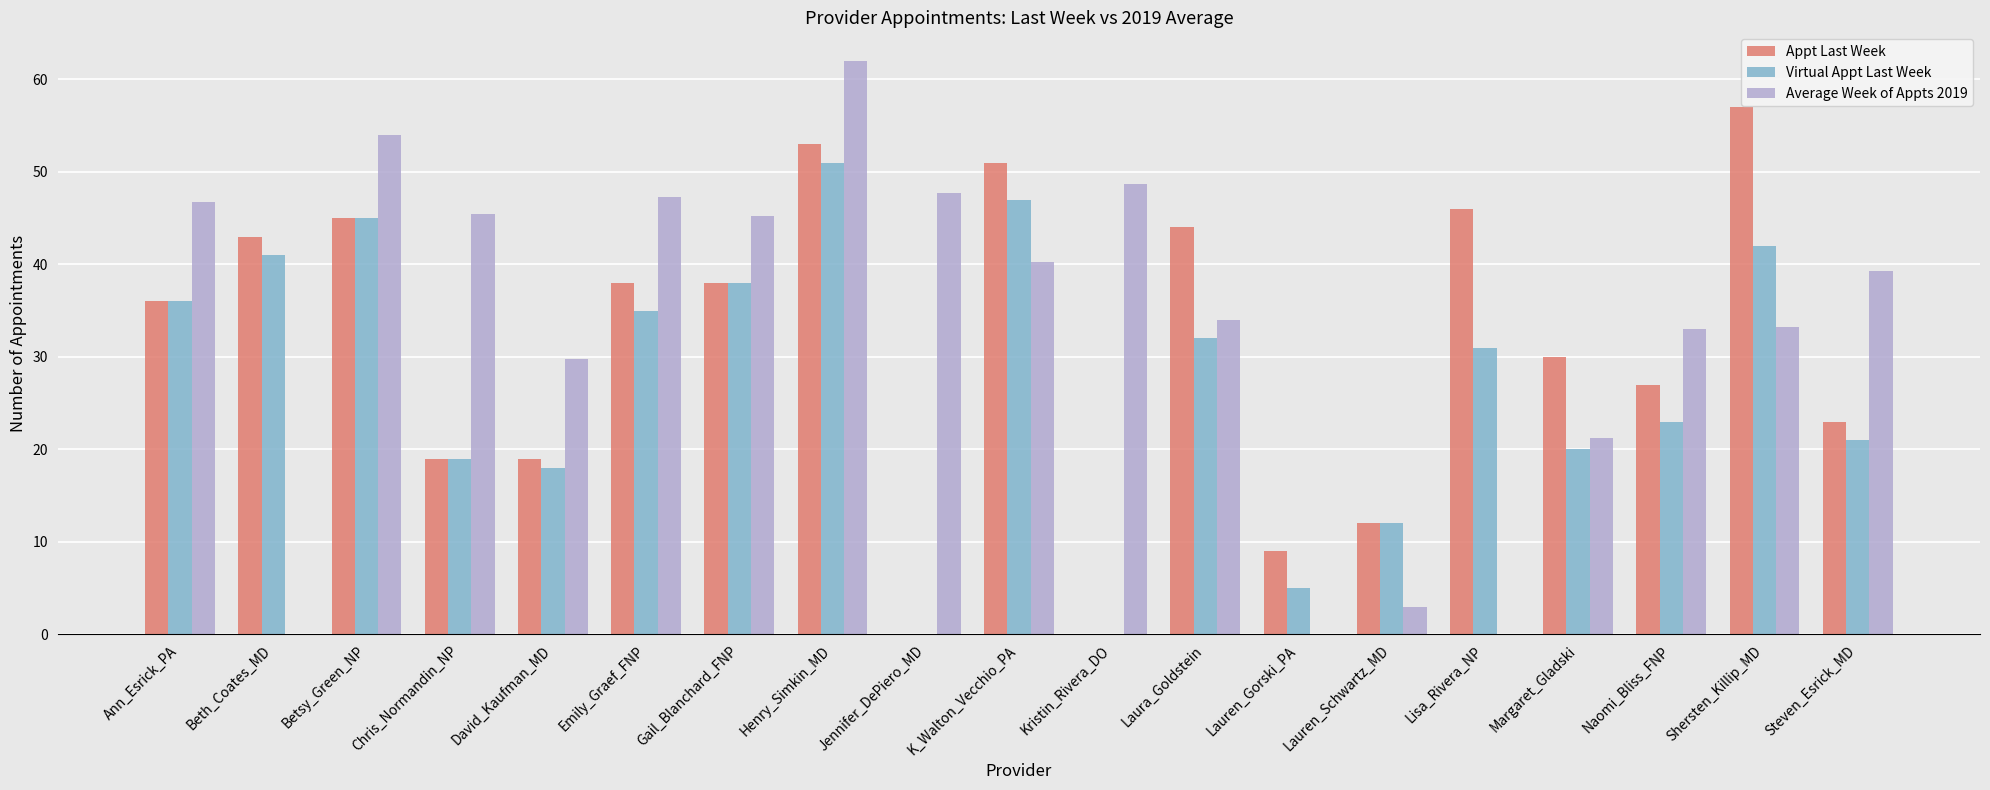

What is the total value across all series at Lauren_Gorski_PA?

14.0